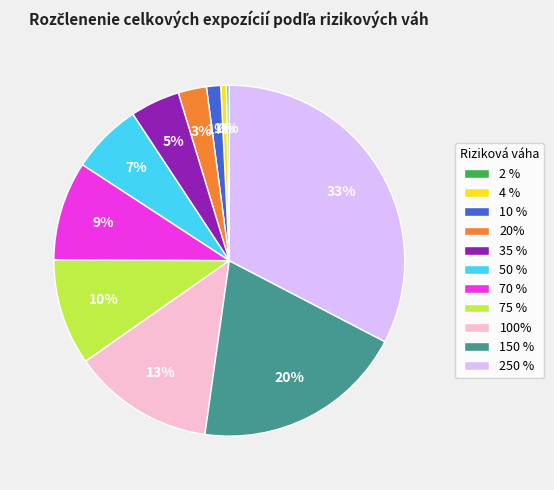

Approximately how many times larger is the value at 20% compared to 35 %?

0.6